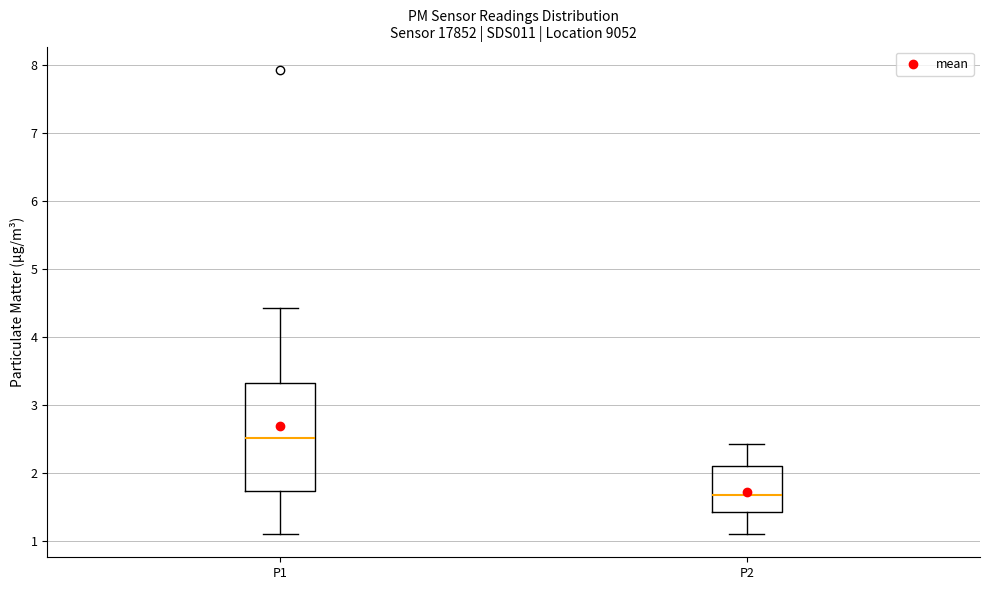

Which box has the lowest median line?

P2